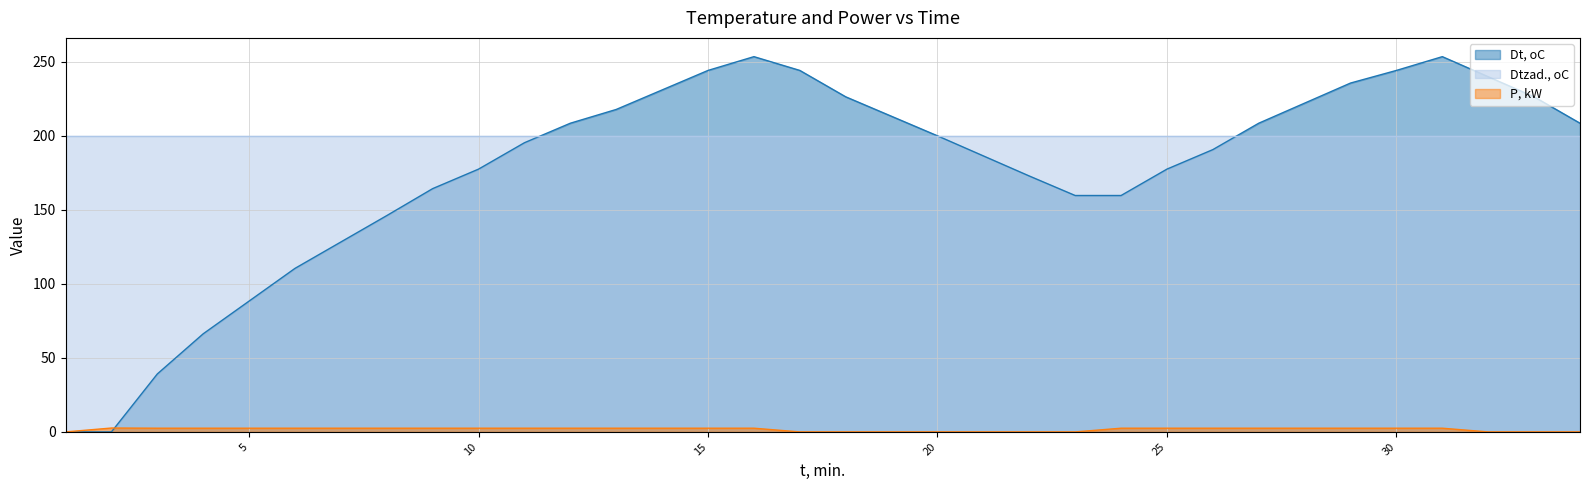

What is the difference between the highest and lowest values at 33?

226.4